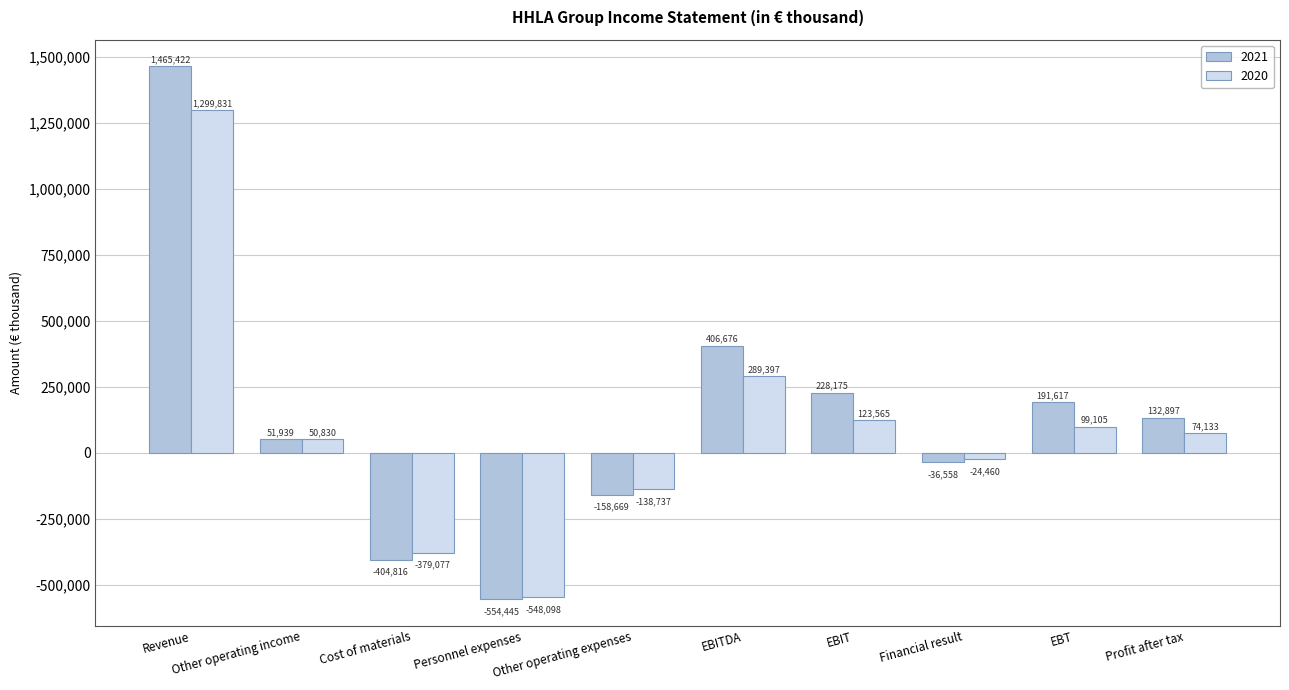

Does the chart contain stacked bars?

No